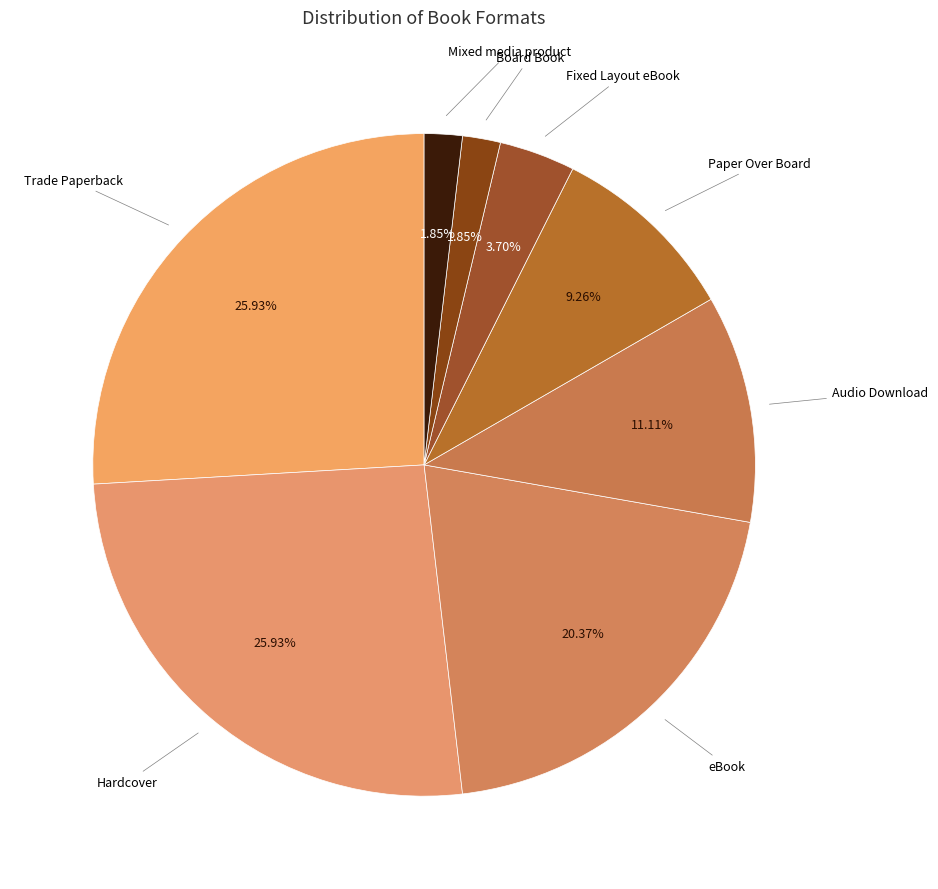

Count the number of slices in the pie.

8